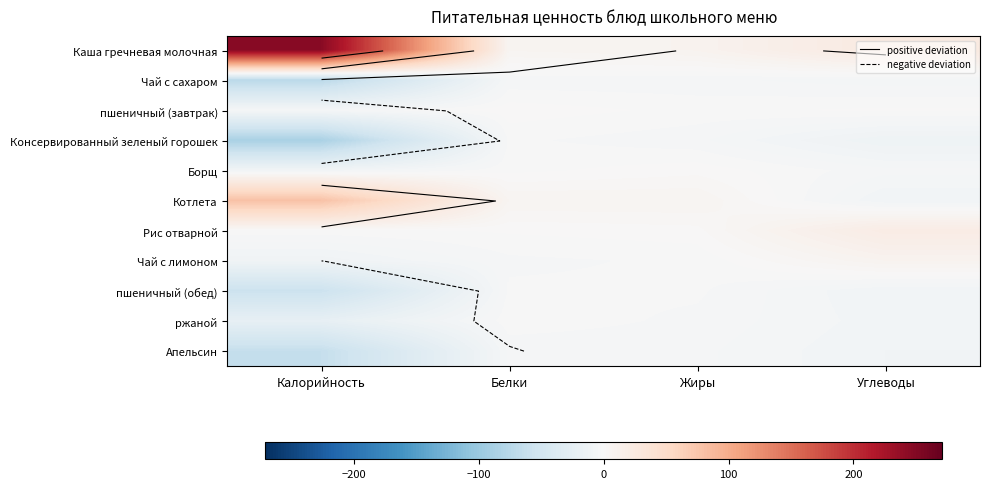

Count the number of data series in this chart.

11